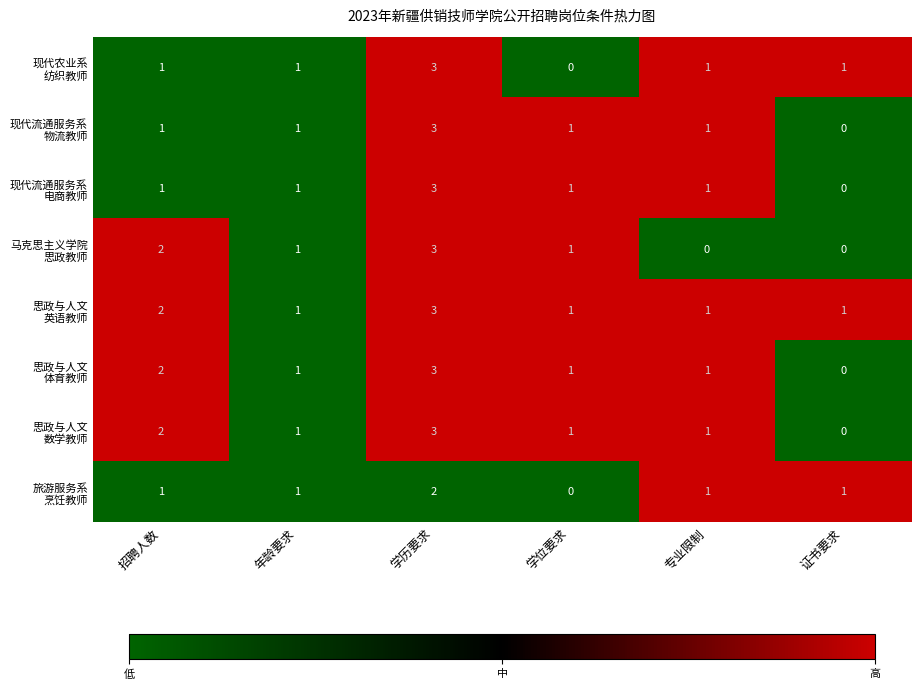

How many categories are shown in the chart?

6